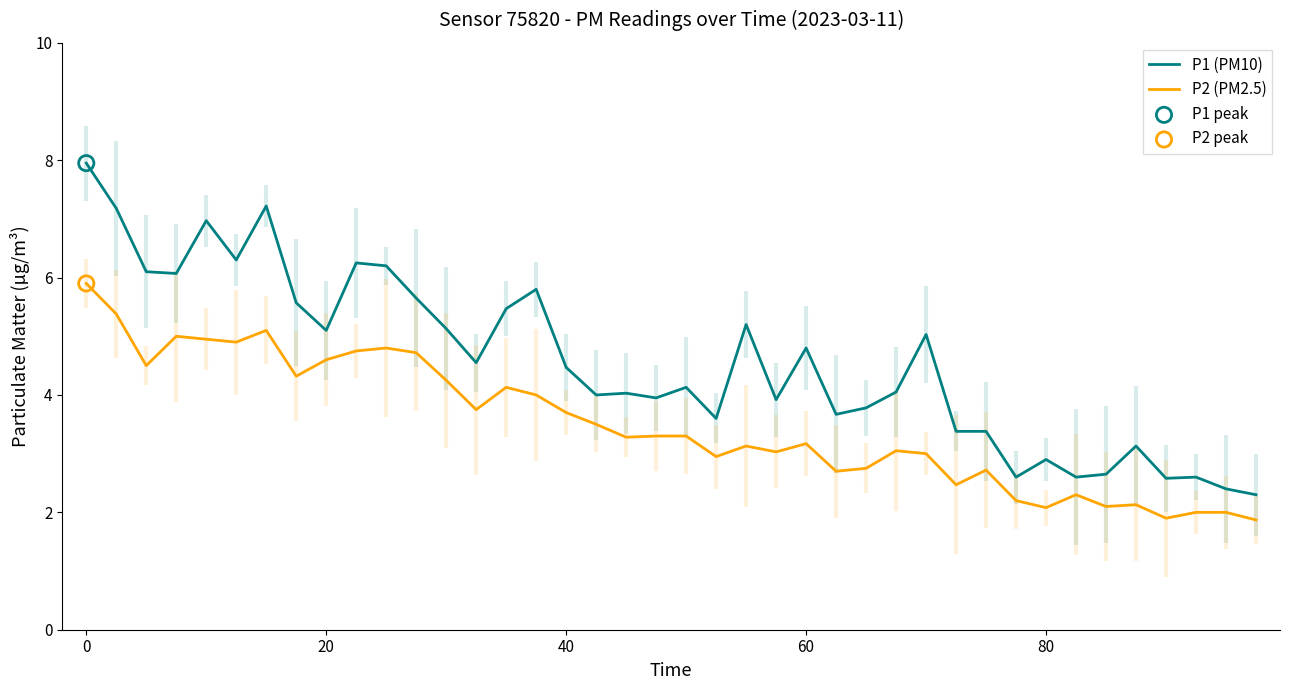

Is it true that P2 (PM2.5) equals 4.6 at 20?

True